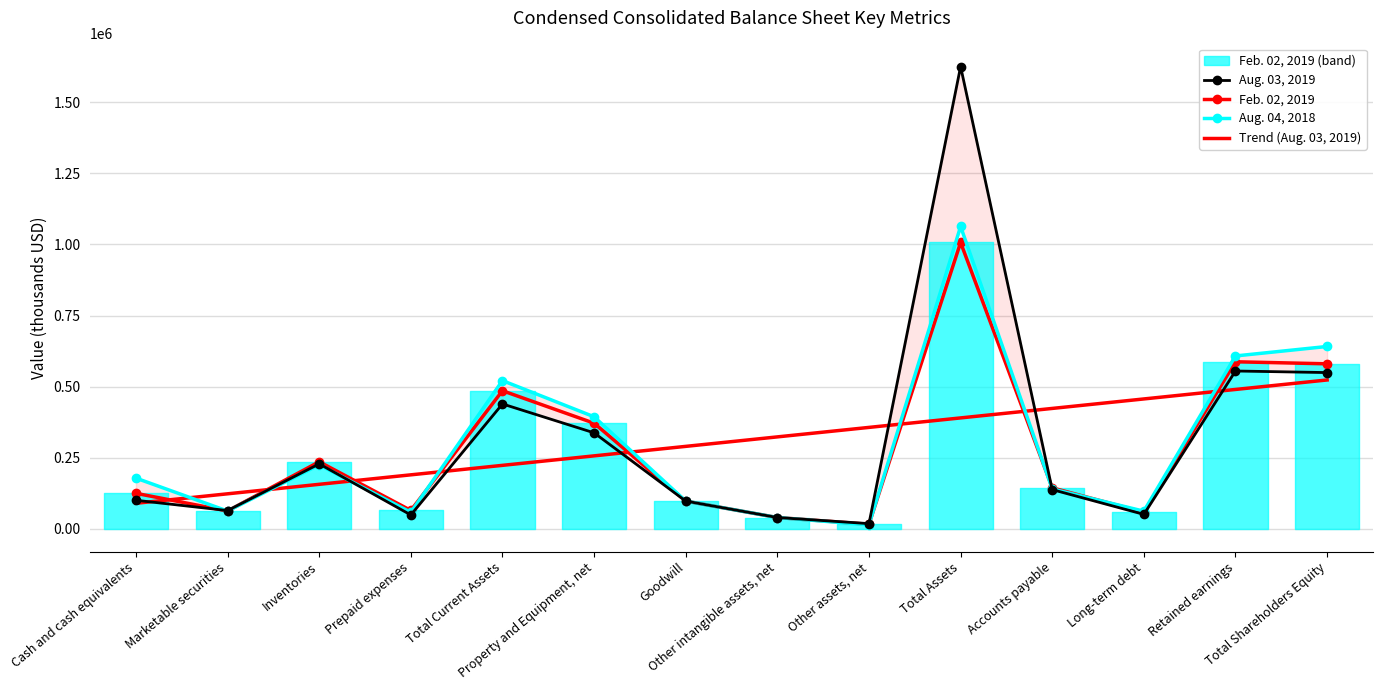

At which label is Trend (Aug. 03, 2019) closest to 306066?

Goodwill